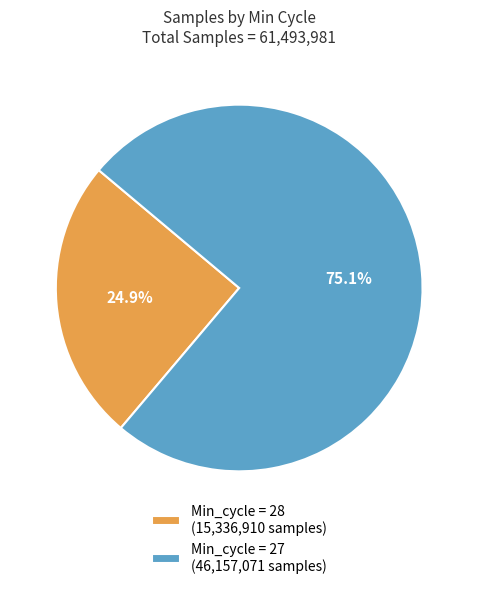

Which slice is the largest?

Min_cycle = 27 (46,157,071 samples)